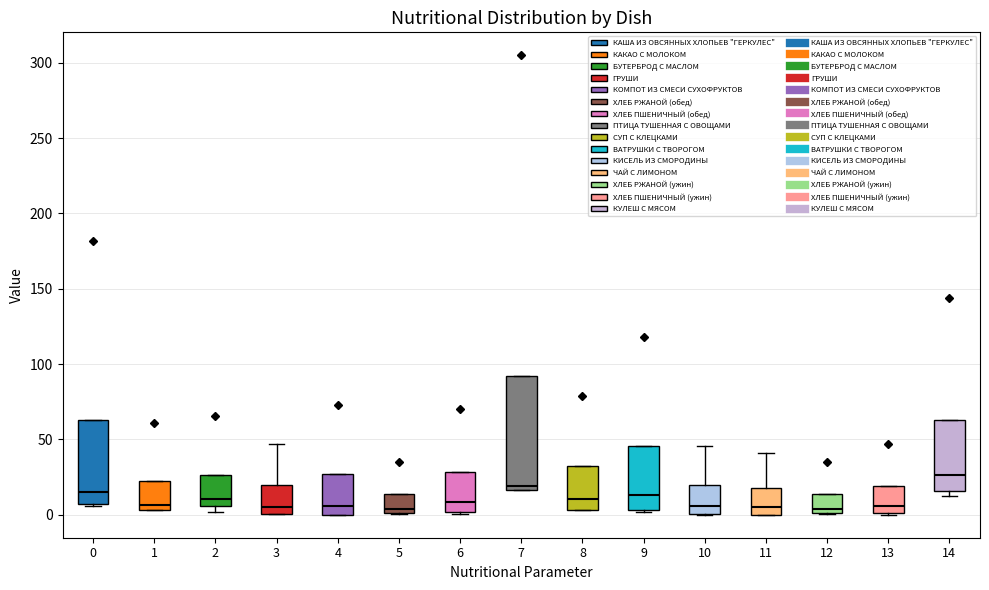

Comparing the boxes themselves (not the whiskers), which one is the tallest?

7